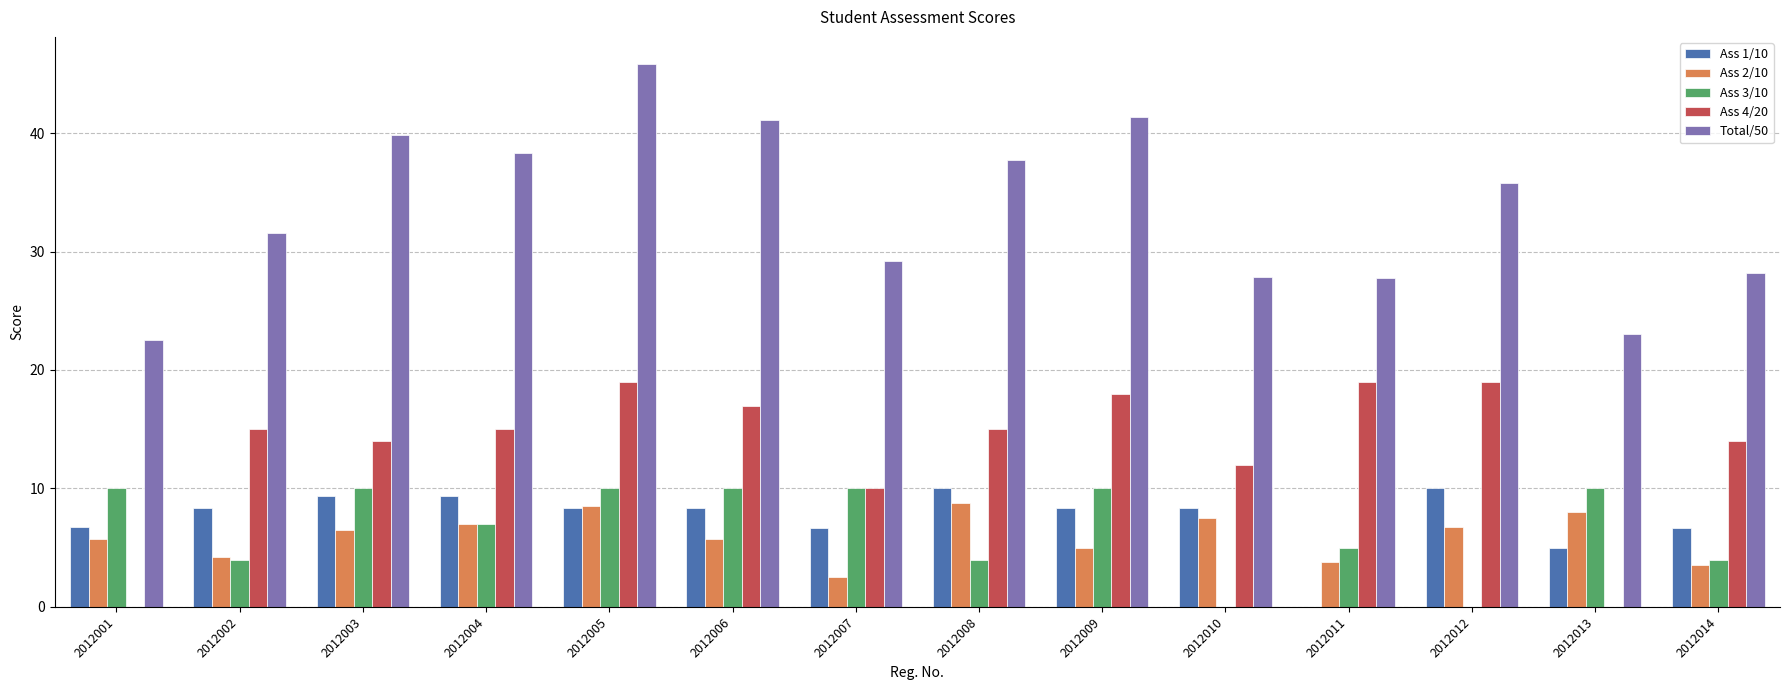

At which category is the sum across all series the highest?

2012005